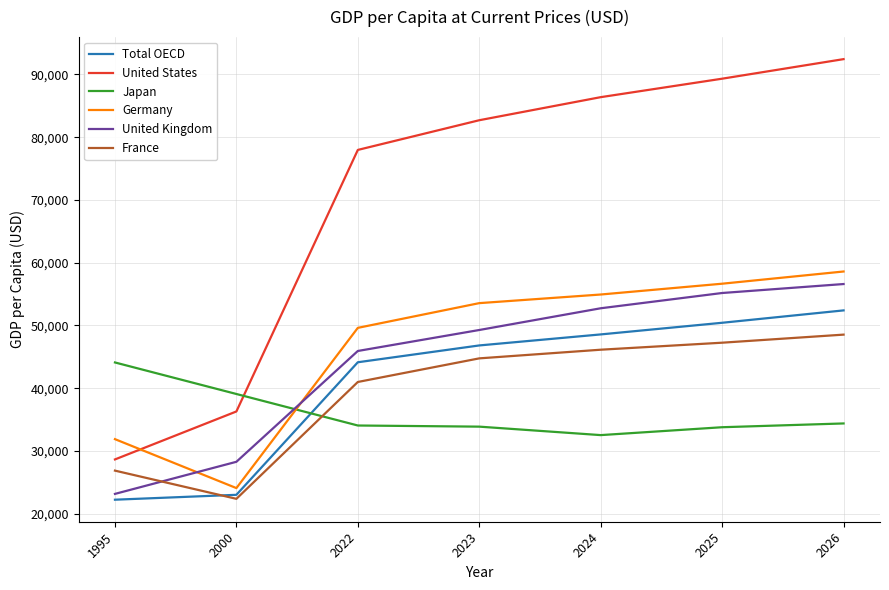

Which series ends up on top after the final intersection of Total OECD and Japan?

Total OECD